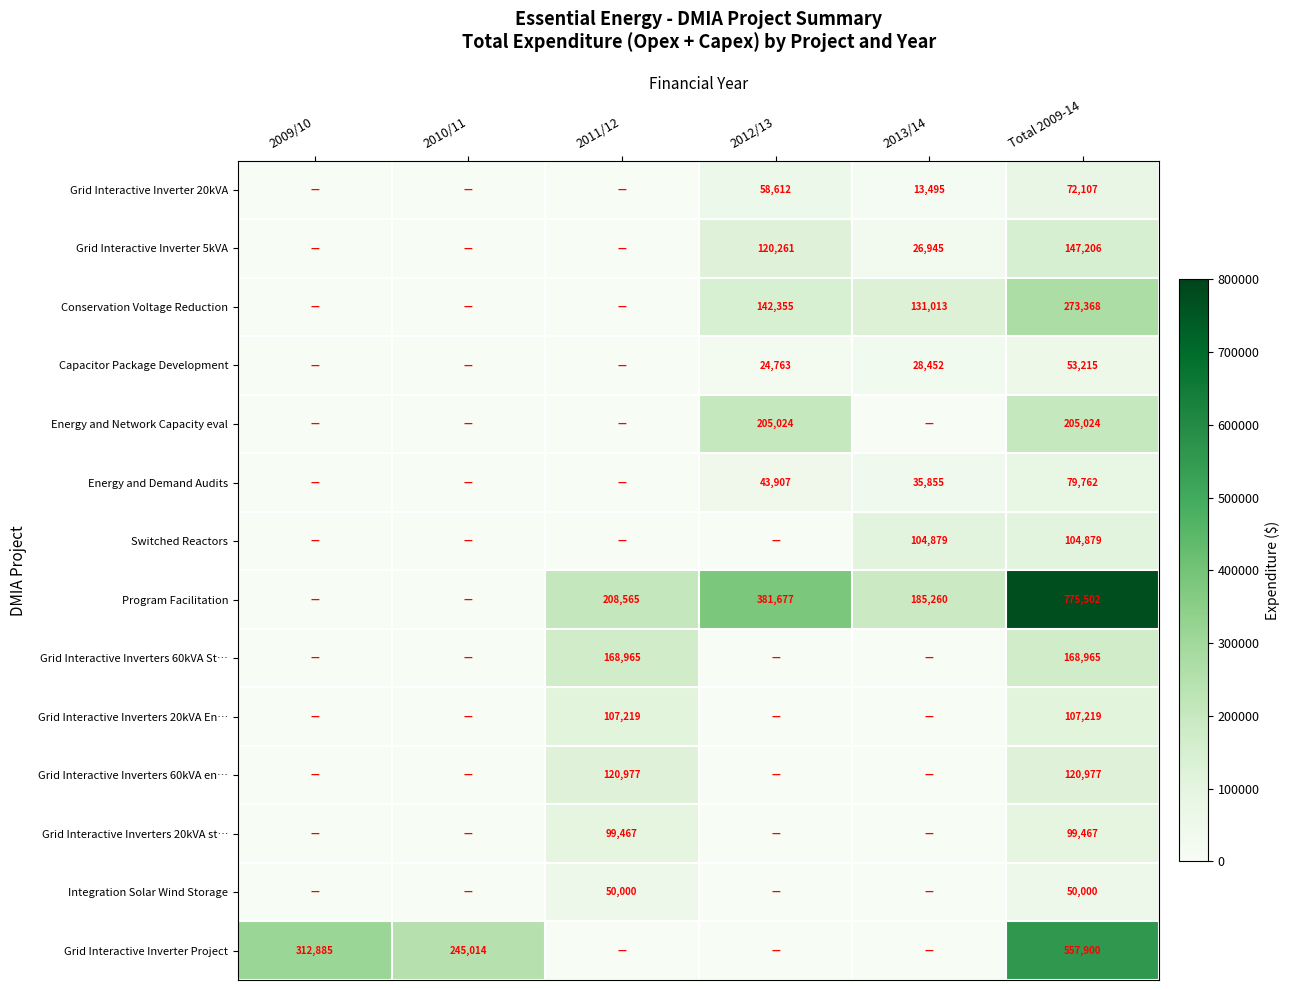

Which series has the widest spread of values?

Program Facilitation